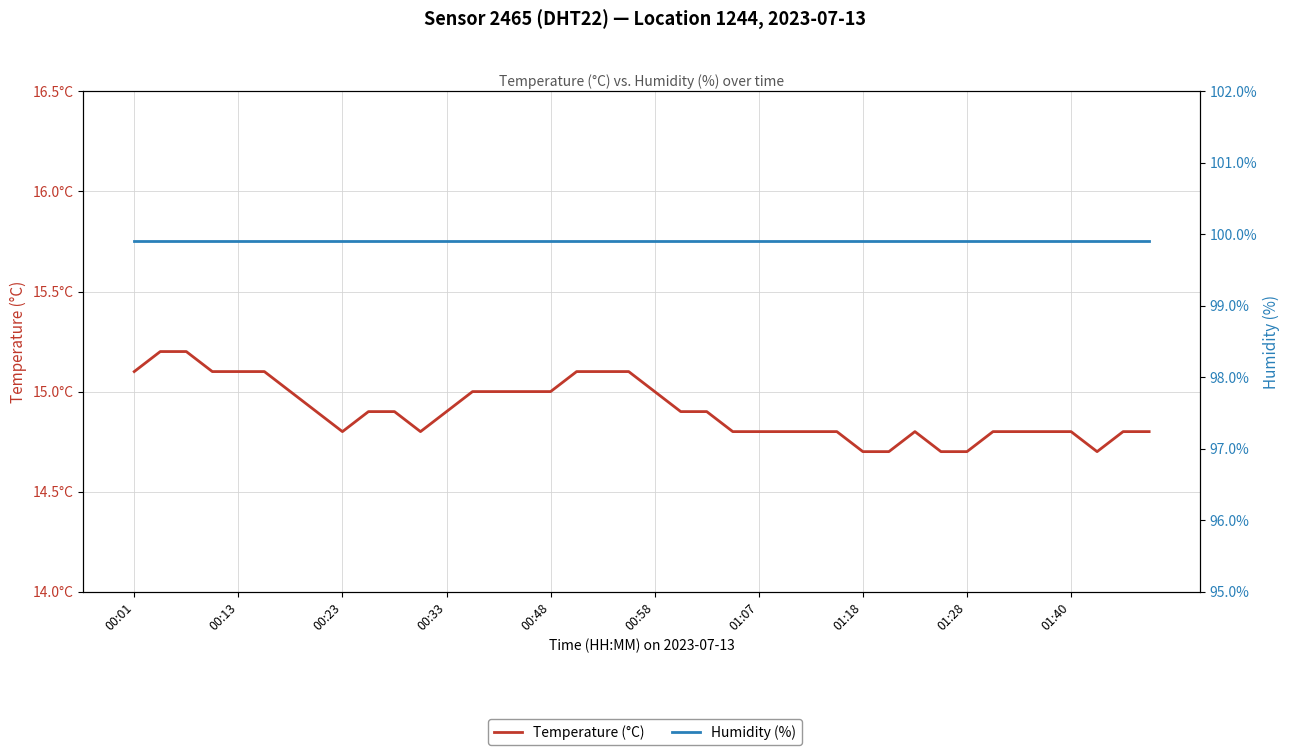

True or false: Humidity (%) and Temperature (°C) cross at least once.

False